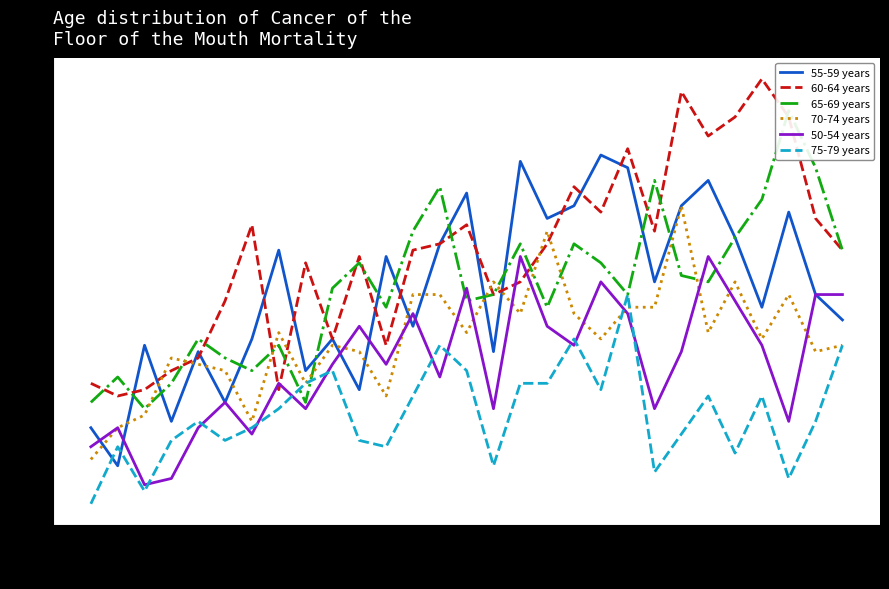

What is the approximate value of 55-59 years at 1963?

52